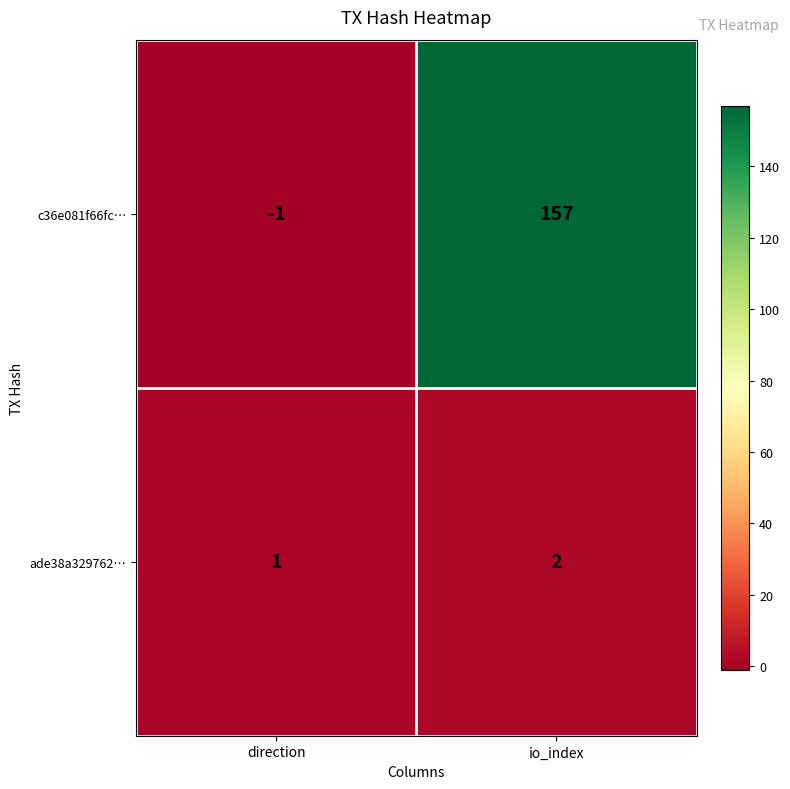

At direction, list the series in order from smallest to largest.

c36e081f66fc…, ade38a329762…